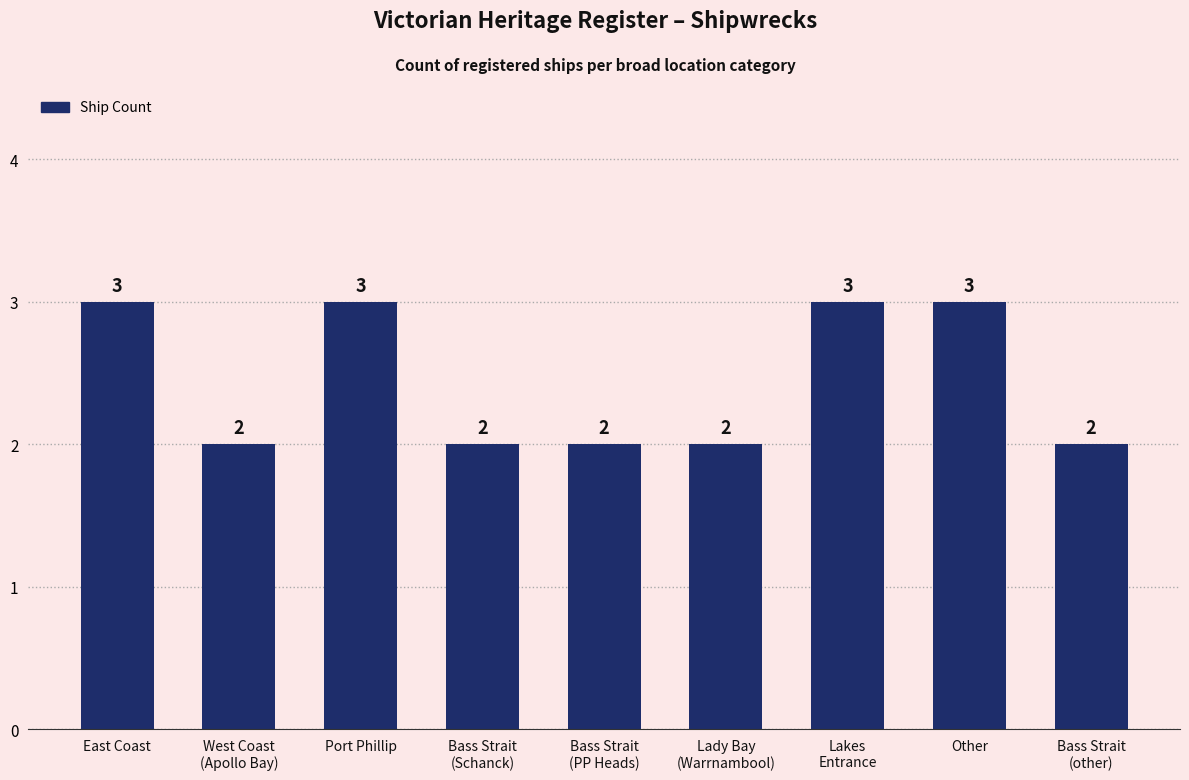

What is the maximum value shown in the chart?

3